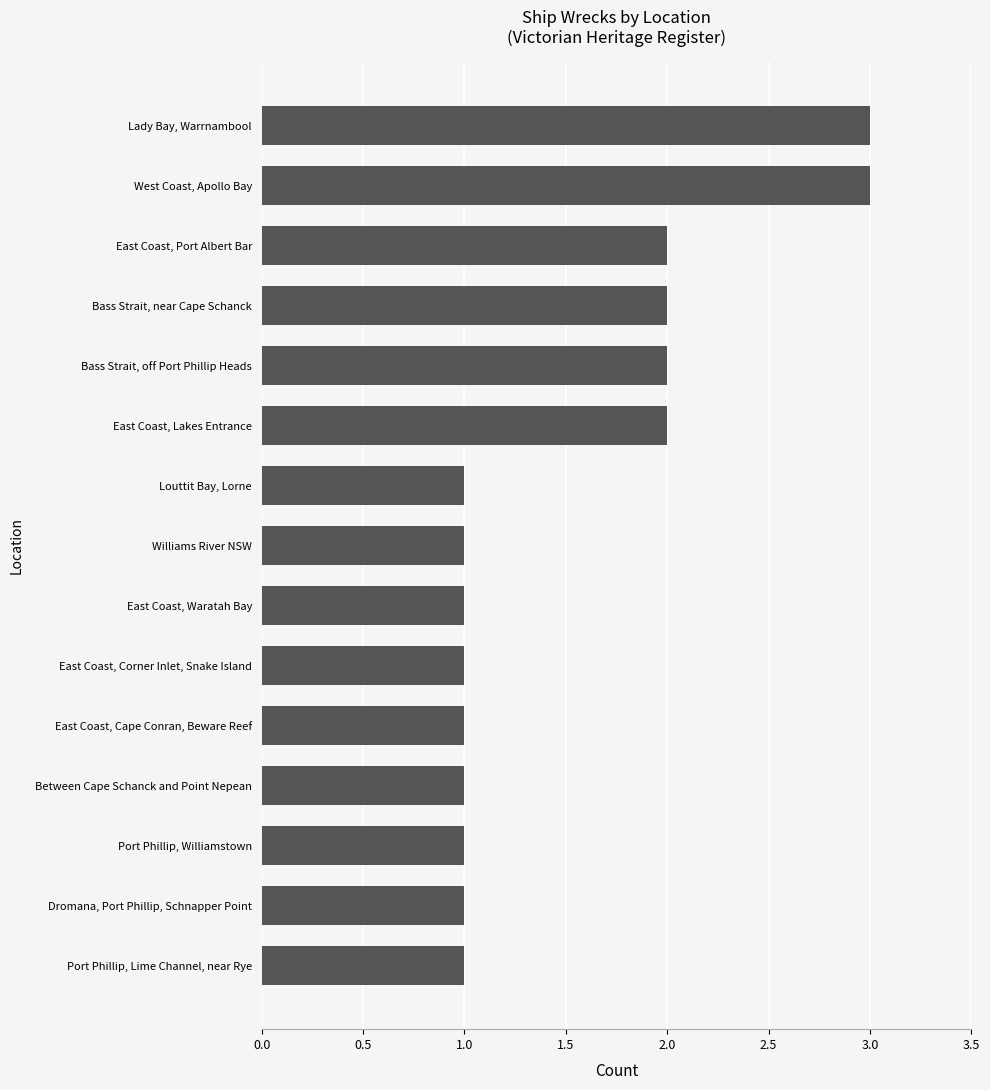

What is the difference between the maximum and second lowest values?

2